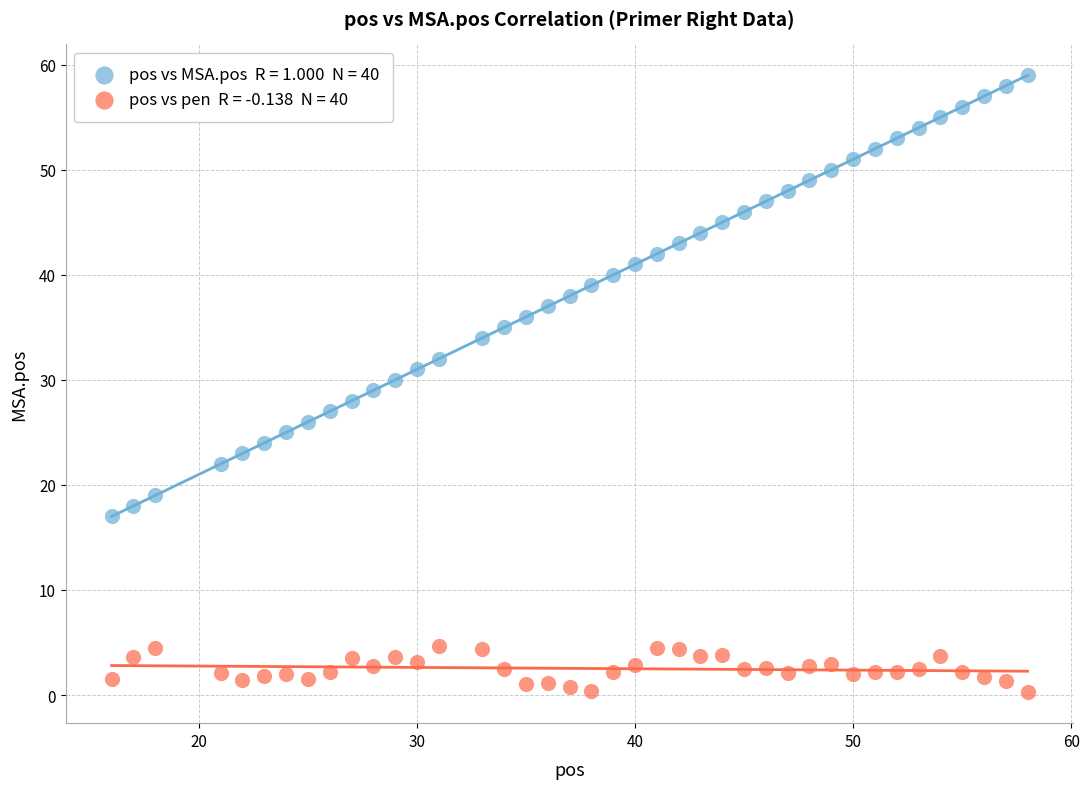

Across all data points, what is the range of Y values (max minus min)?

58.7